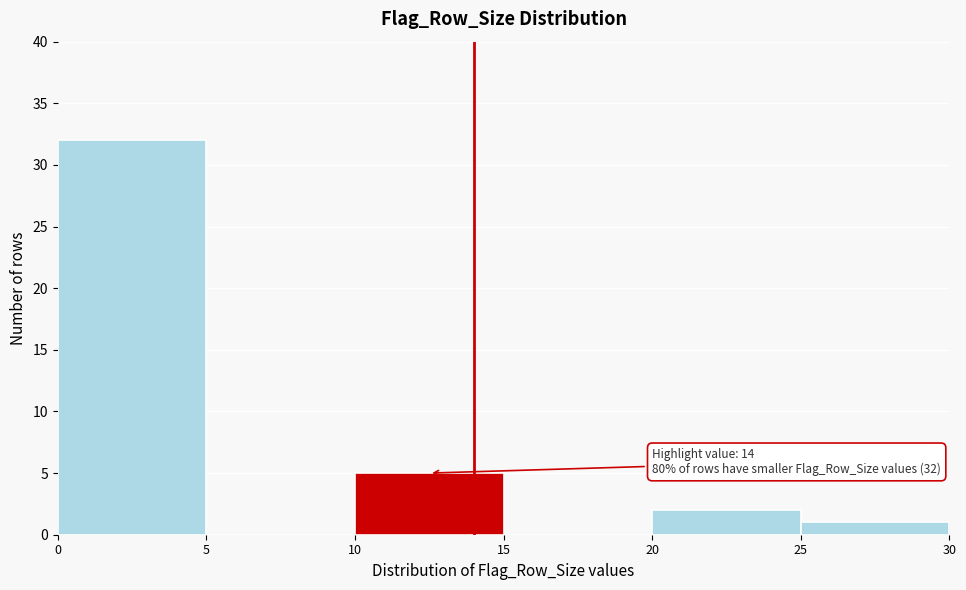

Which range on the x-axis has the tallest bar?

0 to 5